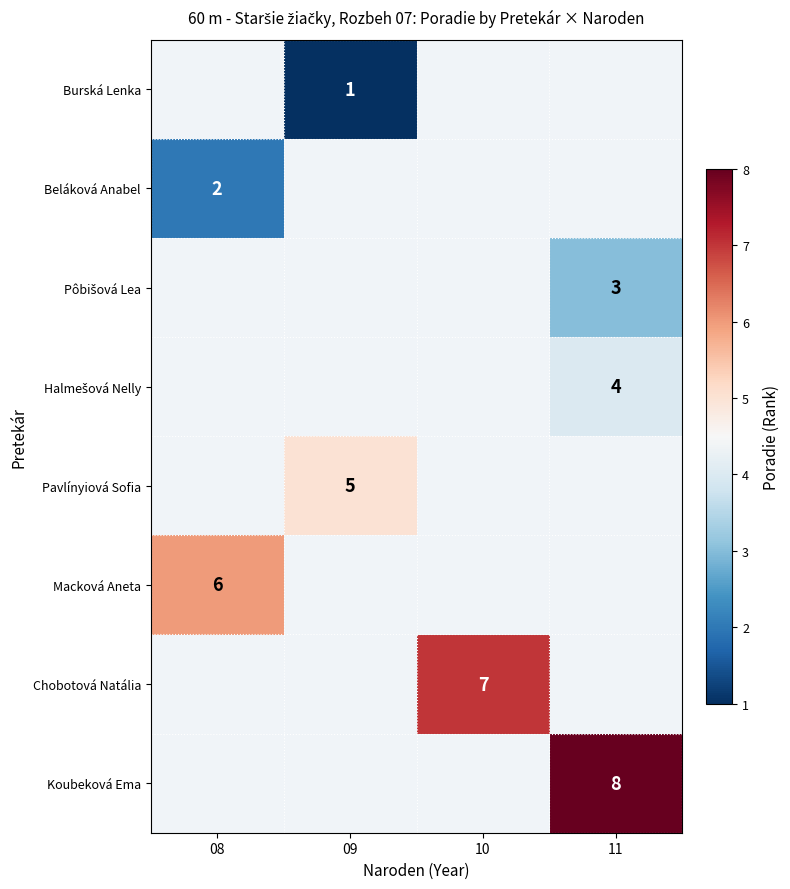

The Chobotová Natália series shows 7 at 10. True or false?

True